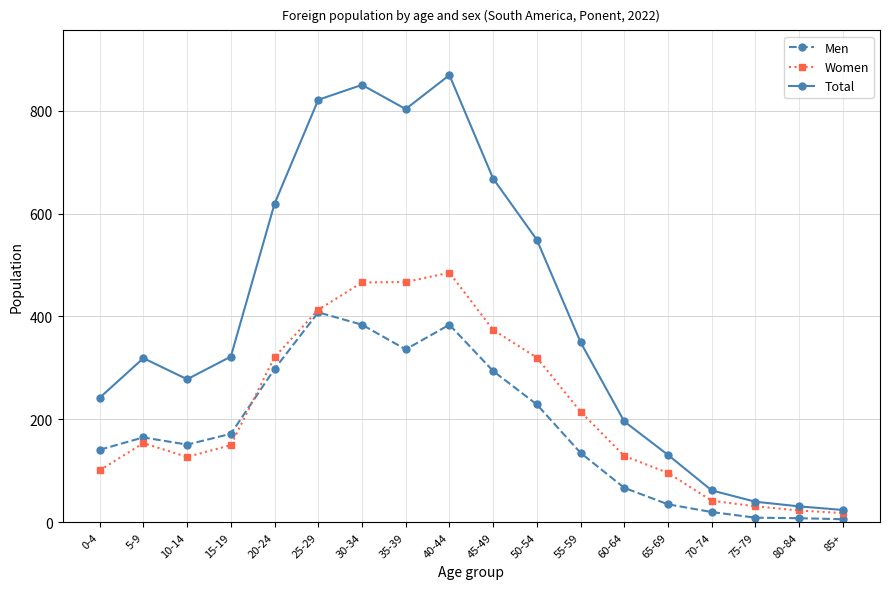

True or false: Total has a value of 869 at 40-44.

True